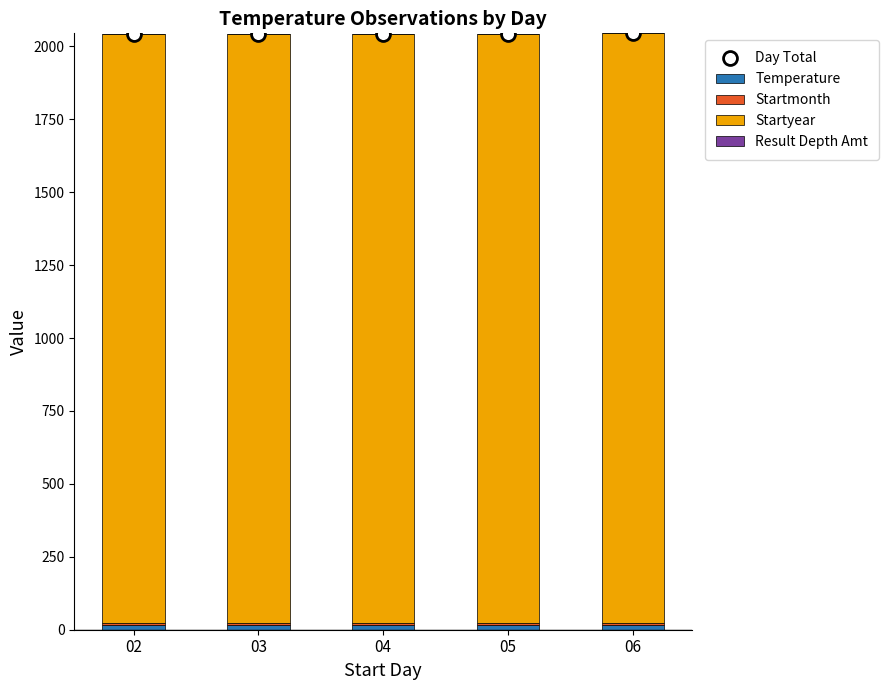

What is the difference between the highest and lowest values at 02?

2043.4